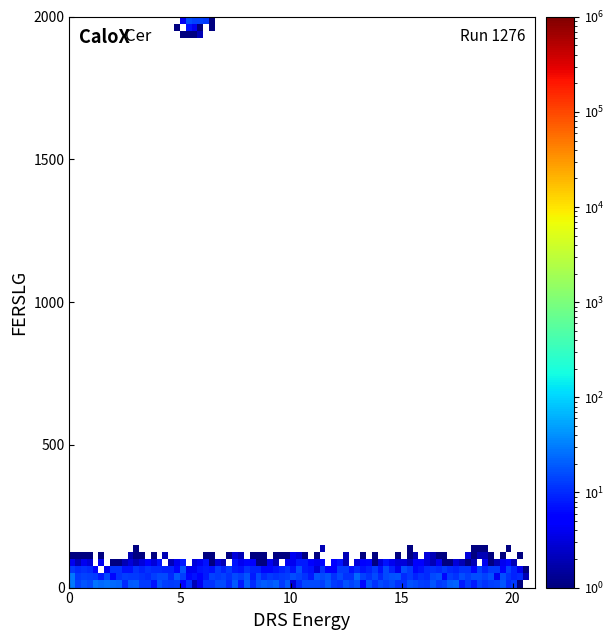

What is the range of X values (max minus min)?

20.0